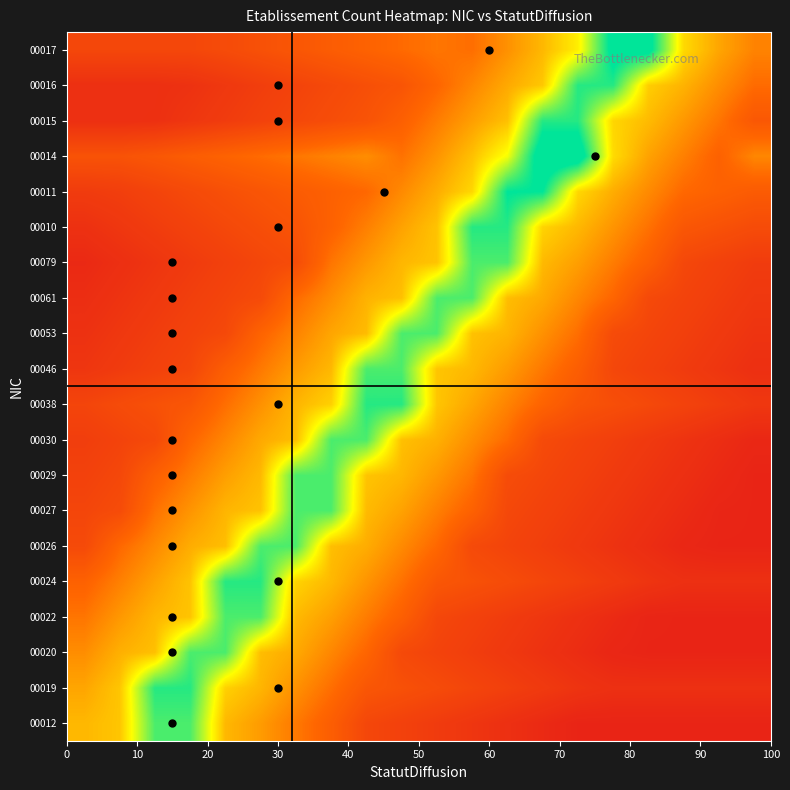

Reading right to left, what are all the values shown in this chart?

00012: 0.1	0.1	0.1	0.1	0.1	0.1	0.1	0.1	0.1	0.1	0.2	0.2	0.3	0.4	0.5	0.5	0.9	0.9	0.5	0.5
00019: 0.1	0.1	0.1	0.1	0.1	0.1	0.1	0.2	0.2	0.2	0.2	0.3	0.4	0.4	0.5	0.6	0.9	0.9	0.5	0.5
00020: 0.1	0.1	0.1	0.1	0.1	0.1	0.1	0.1	0.2	0.2	0.2	0.3	0.4	0.5	0.5	0.9	0.9	0.5	0.5	0.4
00022: 0.1	0.1	0.1	0.1	0.1	0.1	0.1	0.2	0.2	0.2	0.3	0.4	0.5	0.5	0.9	0.9	0.5	0.5	0.4	0.4
00024: 0.1	0.1	0.1	0.1	0.1	0.2	0.2	0.2	0.2	0.3	0.4	0.4	0.5	0.6	0.9	0.9	0.5	0.5	0.4	0.3
00026: 0.1	0.1	0.1	0.1	0.1	0.1	0.2	0.2	0.2	0.3	0.4	0.5	0.5	0.9	0.9	0.5	0.5	0.4	0.3	0.2
00027: 0.1	0.1	0.1	0.1	0.1	0.2	0.2	0.2	0.3	0.4	0.5	0.5	0.9	0.9	0.5	0.5	0.4	0.4	0.2	0.2
00029: 0.1	0.1	0.1	0.1	0.1	0.2	0.2	0.2	0.4	0.4	0.5	0.5	0.9	0.9	0.5	0.5	0.4	0.3	0.2	0.2
00030: 0.1	0.1	0.1	0.1	0.2	0.2	0.2	0.3	0.4	0.5	0.5	0.9	0.9	0.5	0.5	0.4	0.3	0.2	0.2	0.2
00038: 0.1	0.2	0.2	0.2	0.2	0.3	0.3	0.4	0.5	0.5	0.9	0.9	0.6	0.5	0.4	0.4	0.3	0.2	0.2	0.2
00046: 0.1	0.1	0.1	0.2	0.2	0.3	0.4	0.5	0.5	0.5	0.9	0.9	0.5	0.5	0.4	0.3	0.2	0.2	0.1	0.1
00053: 0.1	0.1	0.2	0.2	0.2	0.4	0.4	0.5	0.5	0.9	0.9	0.5	0.5	0.4	0.3	0.2	0.2	0.2	0.1	0.1
00061: 0.1	0.2	0.2	0.2	0.3	0.4	0.5	0.5	0.9	0.9	0.5	0.5	0.4	0.3	0.2	0.2	0.2	0.1	0.1	0.1
00079: 0.2	0.2	0.2	0.3	0.4	0.5	0.5	0.9	0.9	0.5	0.5	0.4	0.4	0.2	0.2	0.2	0.1	0.1	0.1	0.1
00010: 0.2	0.2	0.3	0.4	0.4	0.5	0.6	0.9	0.9	0.5	0.5	0.4	0.3	0.3	0.2	0.2	0.2	0.2	0.1	0.1
00011: 0.3	0.3	0.3	0.4	0.5	0.6	1.0	1.0	0.6	0.5	0.4	0.3	0.3	0.3	0.3	0.2	0.2	0.2	0.2	0.2
00014: 0.4	0.3	0.4	0.5	0.6	1.1	1.1	0.7	0.5	0.4	0.4	0.4	0.4	0.4	0.3	0.3	0.3	0.3	0.2	0.2
00015: 0.3	0.4	0.4	0.5	0.6	0.9	0.9	0.5	0.5	0.4	0.3	0.3	0.2	0.2	0.2	0.2	0.1	0.1	0.1	0.1
00016: 0.3	0.4	0.5	0.6	0.9	0.9	0.5	0.5	0.4	0.3	0.3	0.2	0.2	0.2	0.2	0.1	0.1	0.1	0.1	0.1
00017: 0.4	0.5	0.6	1.1	1.1	0.6	0.5	0.4	0.4	0.4	0.3	0.3	0.3	0.3	0.2	0.2	0.2	0.2	0.2	0.2